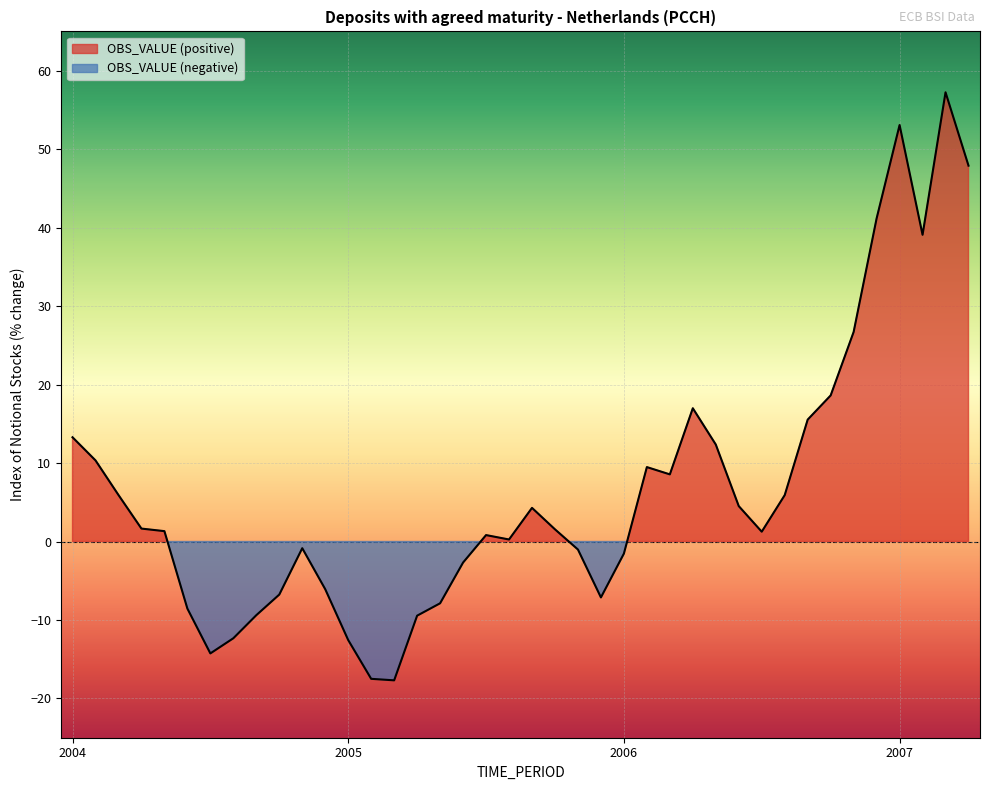

Does the chart display data point markers on the line(s)?

No